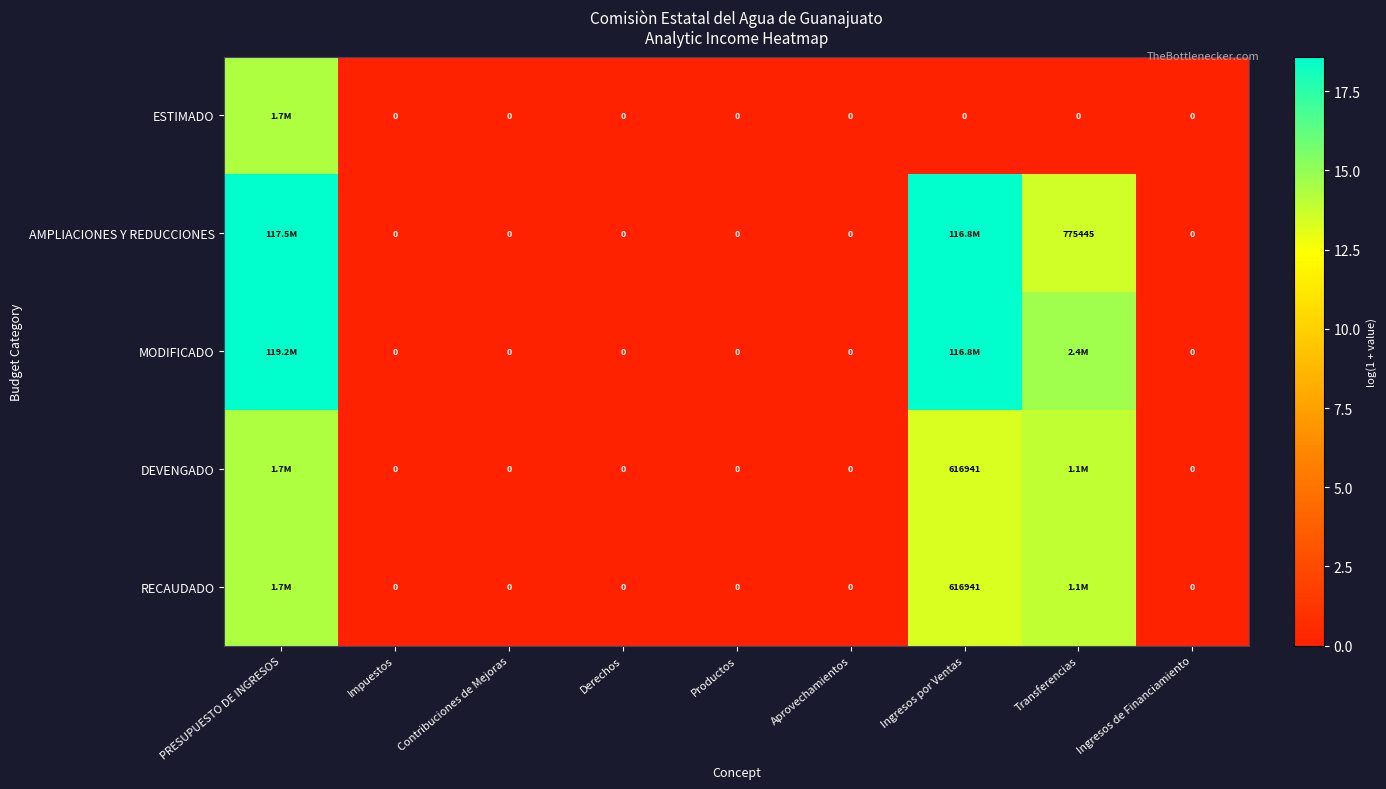

List the series in order of their peak value, lowest first.

ESTIMADO, DEVENGADO, RECAUDADO, AMPLIACIONES Y REDUCCIONES, MODIFICADO